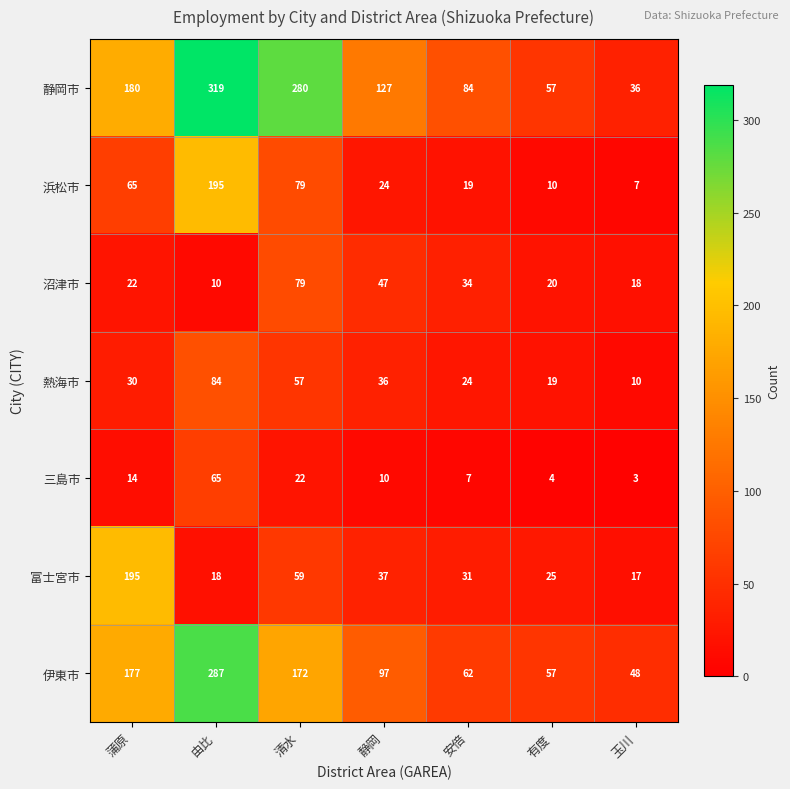

At 静岡, list the series in order from smallest to largest.

三島市, 浜松市, 熱海市, 富士宮市, 沼津市, 伊東市, 静岡市